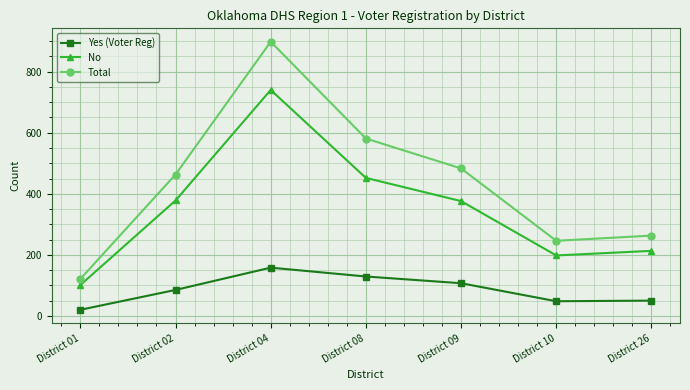

Rank the series by their average value, from highest to lowest.

Total, No, Yes (Voter Reg)